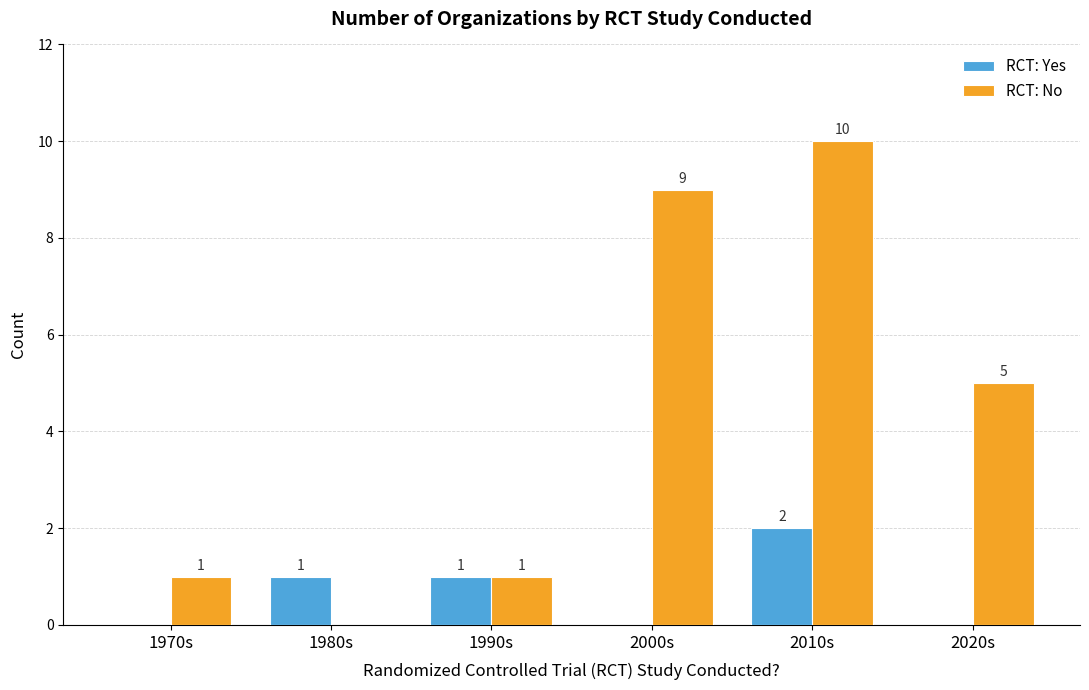

Which series has the widest spread of values?

RCT: No